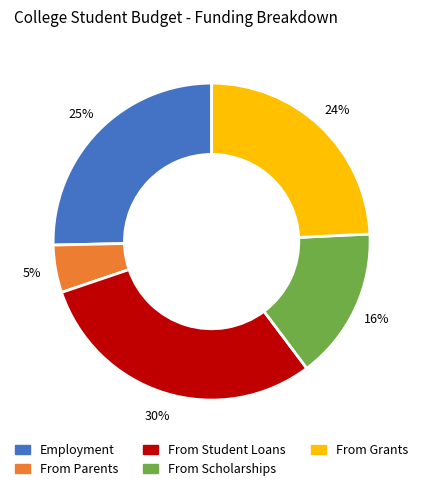

The Employment slice represents 25% of the pie. True or false?

True